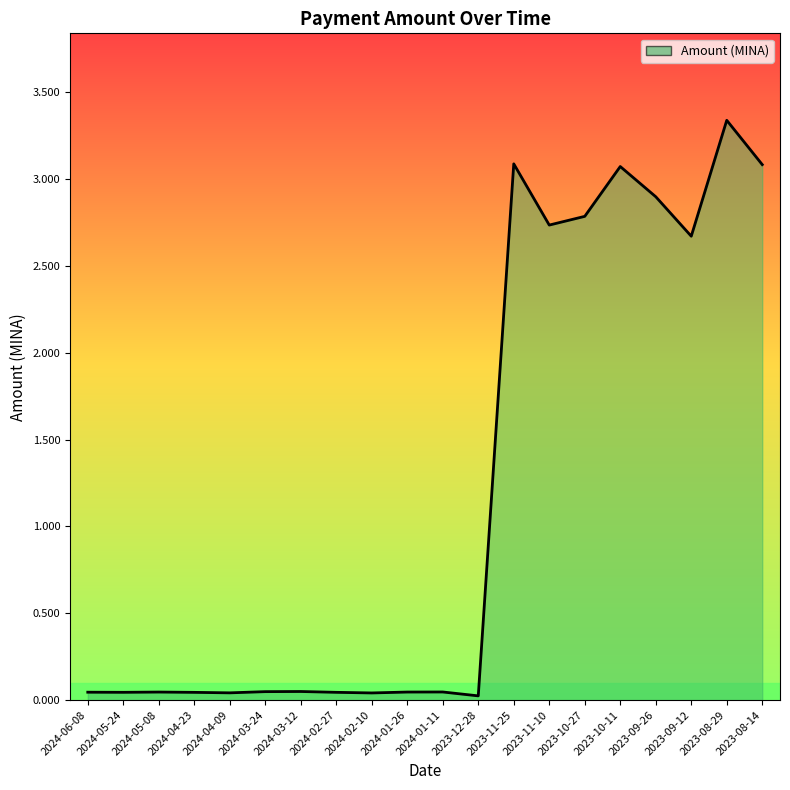

The value at 2024-02-10 is 0.0. True or false?

True